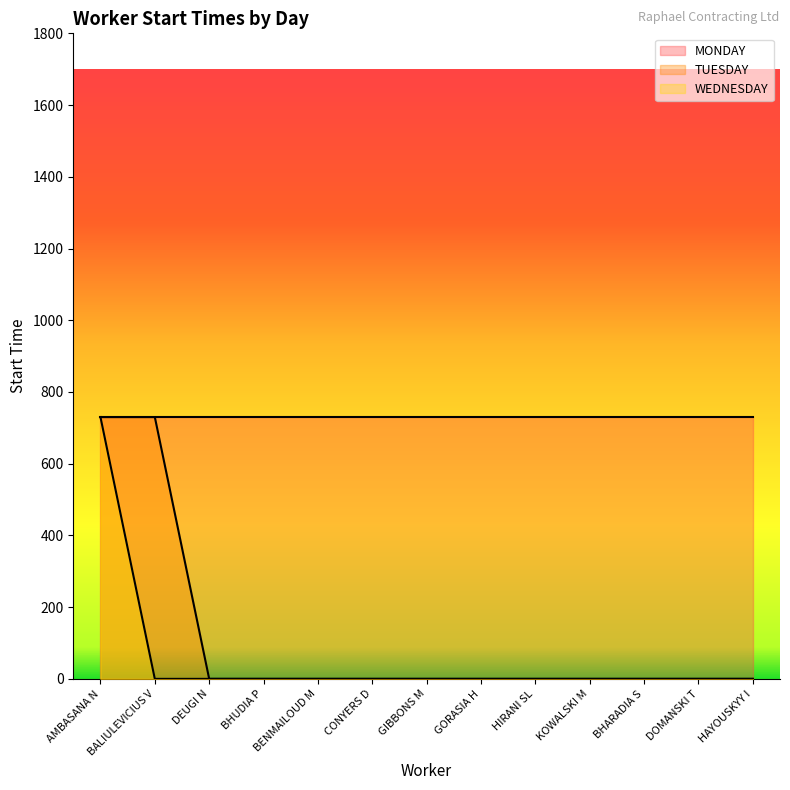

Which series has the largest range (max minus min)?

TUESDAY